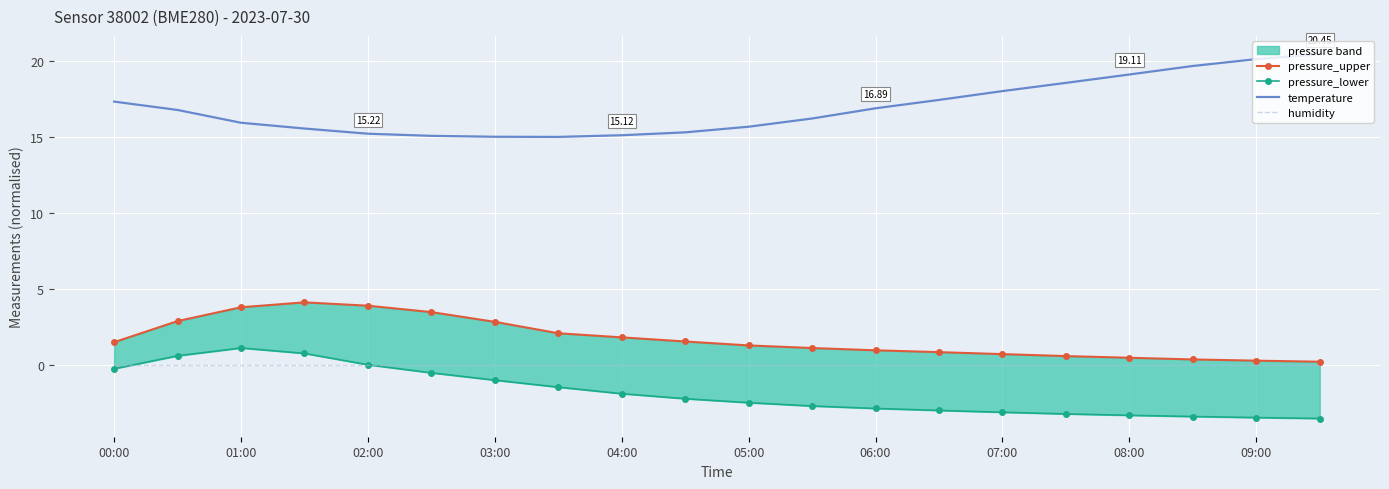

What is the difference between the pressure_upper values at 19 and 13?

0.6